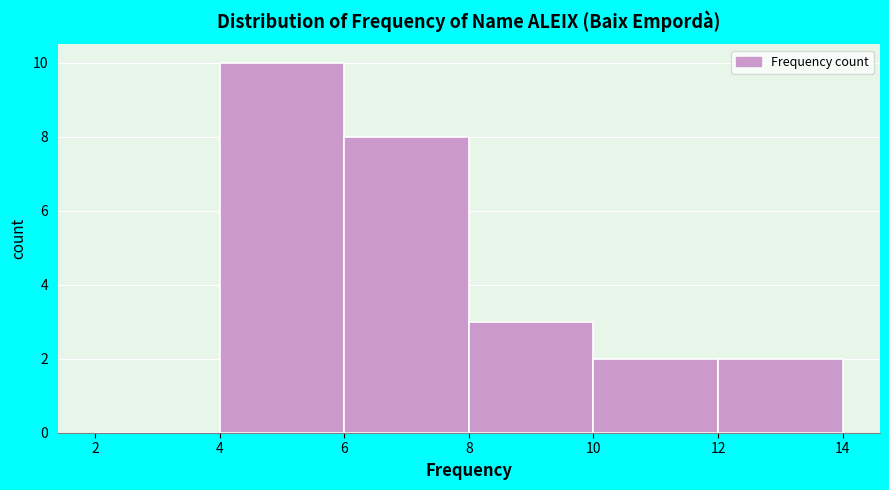

Over which range of the x-axis is the bar tallest?

4 to 6